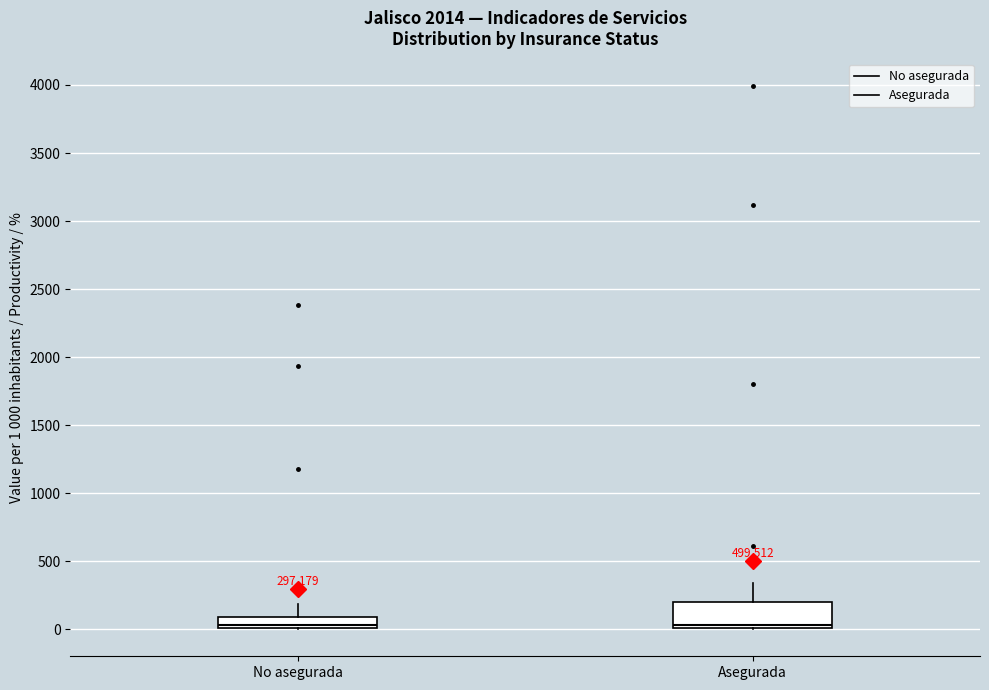

Comparing the boxes themselves (not the whiskers), which one is the tallest?

Asegurada